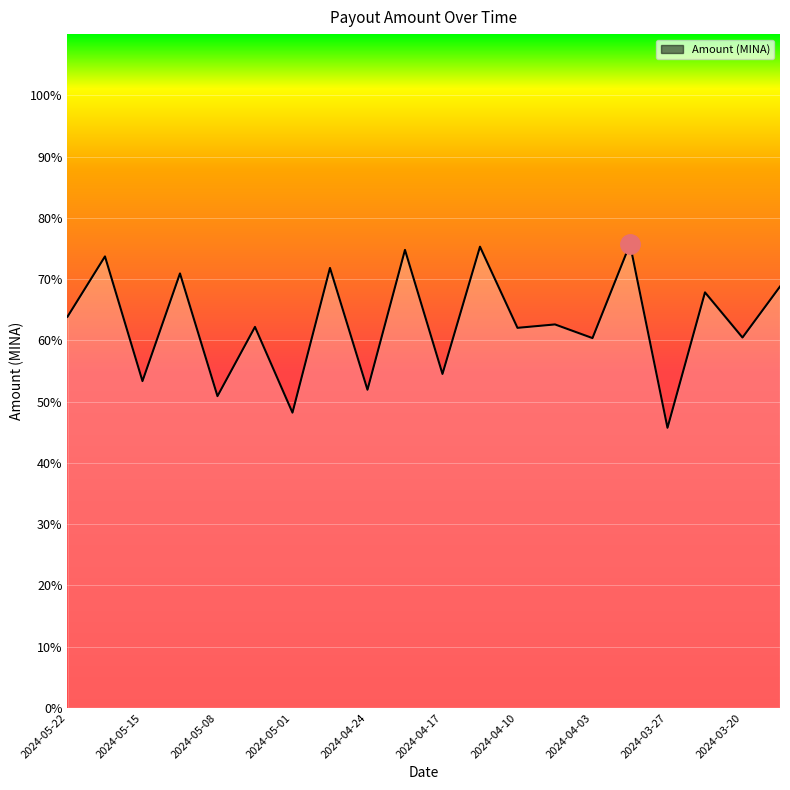

What is the minimum value shown in the chart?

45.7